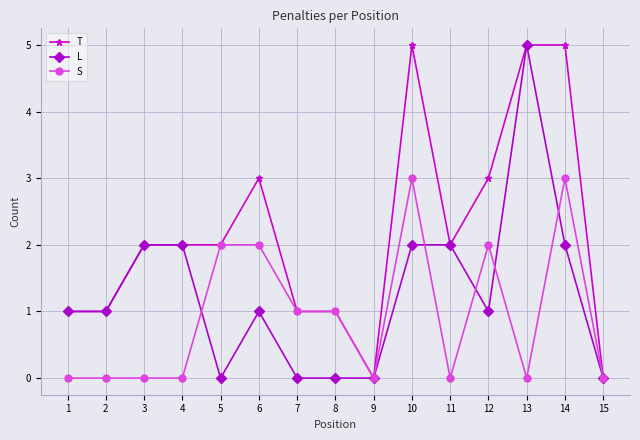

What is the maximum value shown in the chart?

5